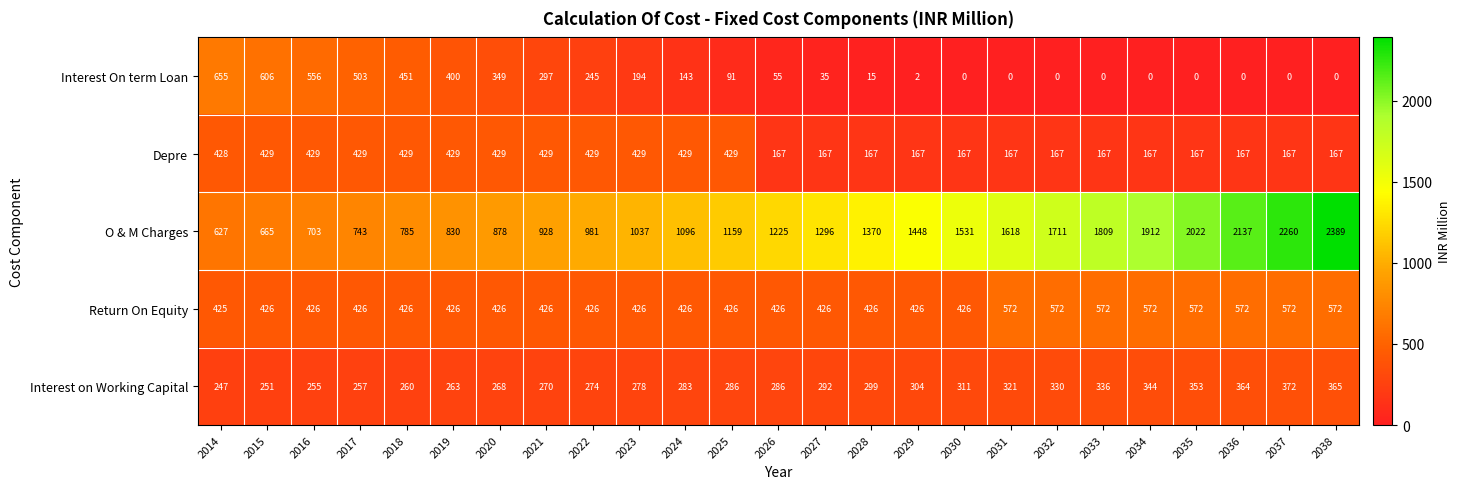

At 2022, list the series in order from smallest to largest.

Interest On term Loan, Interest on Working Capital, Return On Equity, Depre, O & M Charges